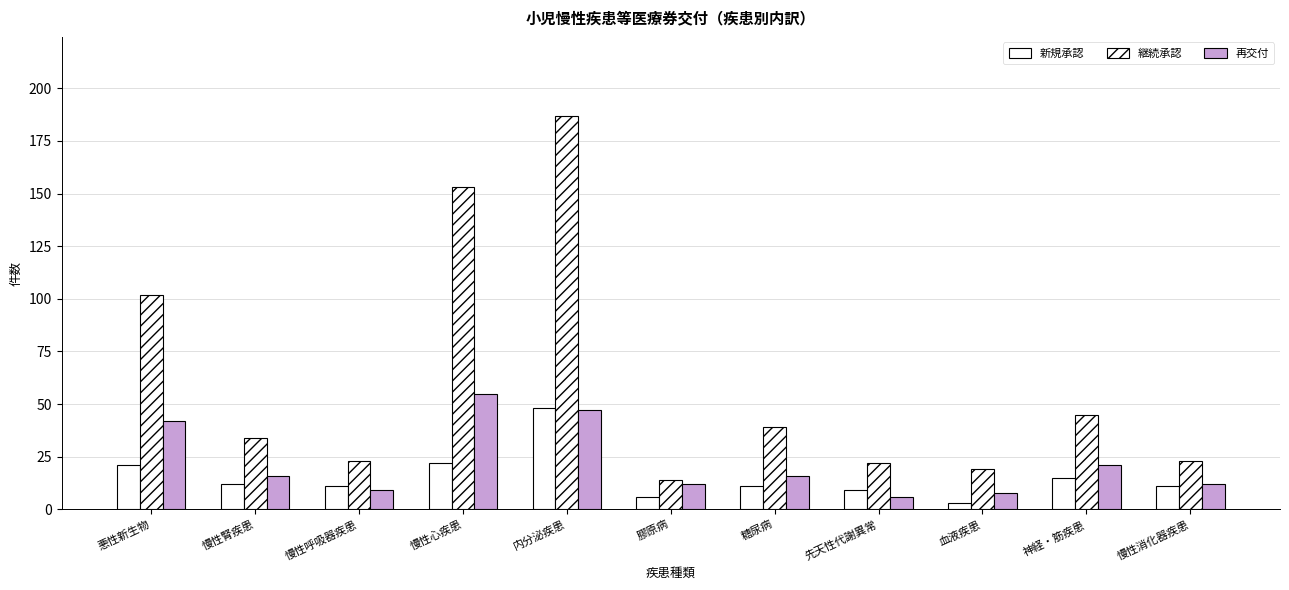

What is the highest value of the 新規承認 series?

48